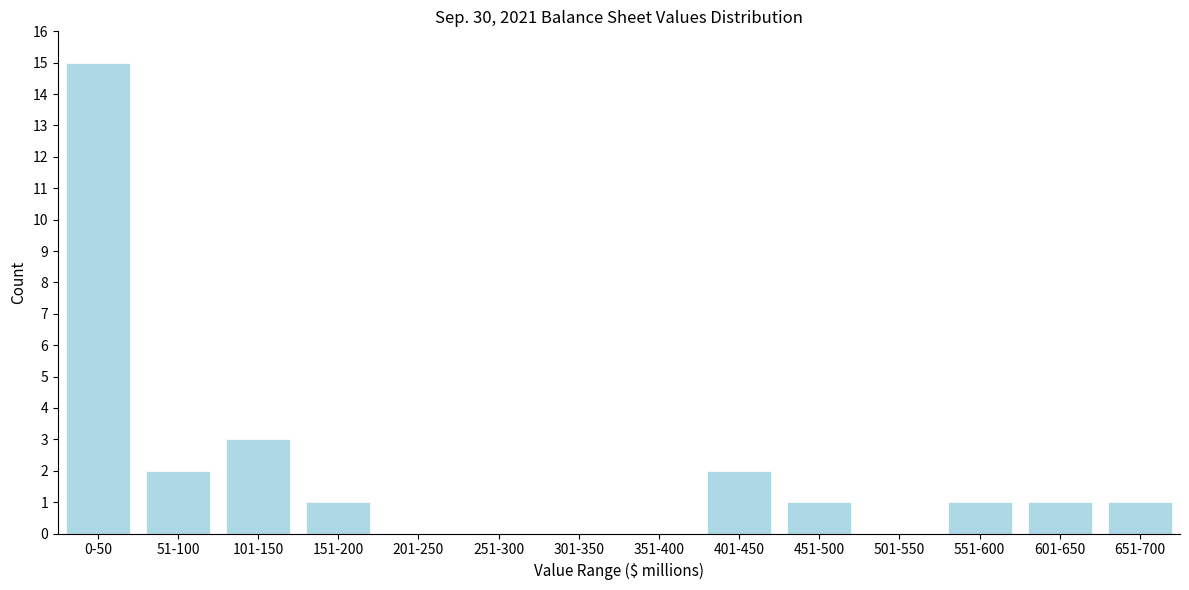

Reading left to right, transcribe all the data shown in this chart.

0-50=15	51-100=2	101-150=3	151-200=1	201-250=0	251-300=0	301-350=0	351-400=0	401-450=2	451-500=1	501-550=0	551-600=1	601-650=1	651-700=1